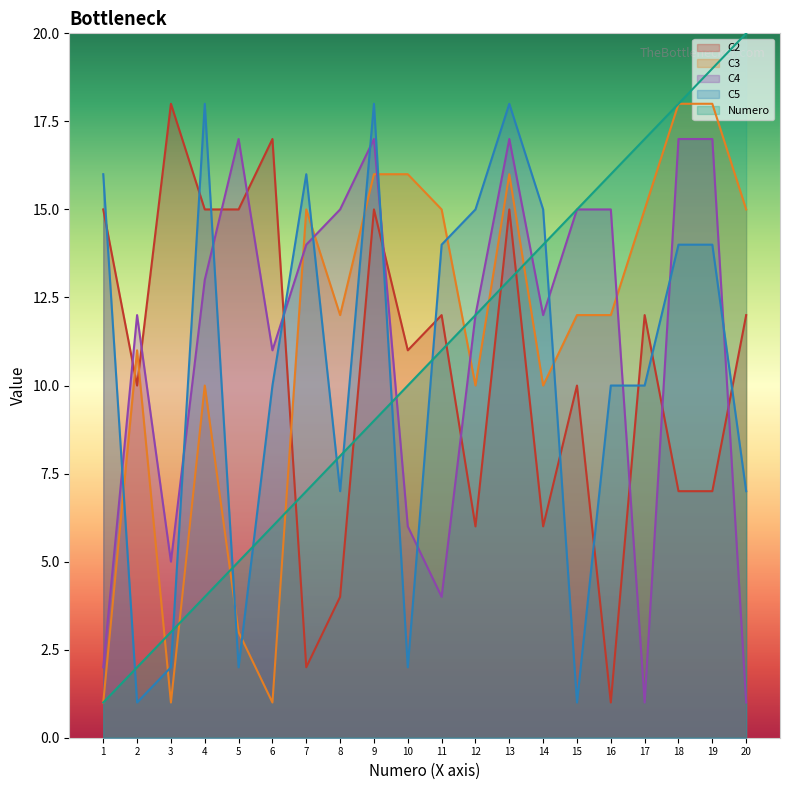

What is the difference between the maximum and minimum values in the C5 series?

17